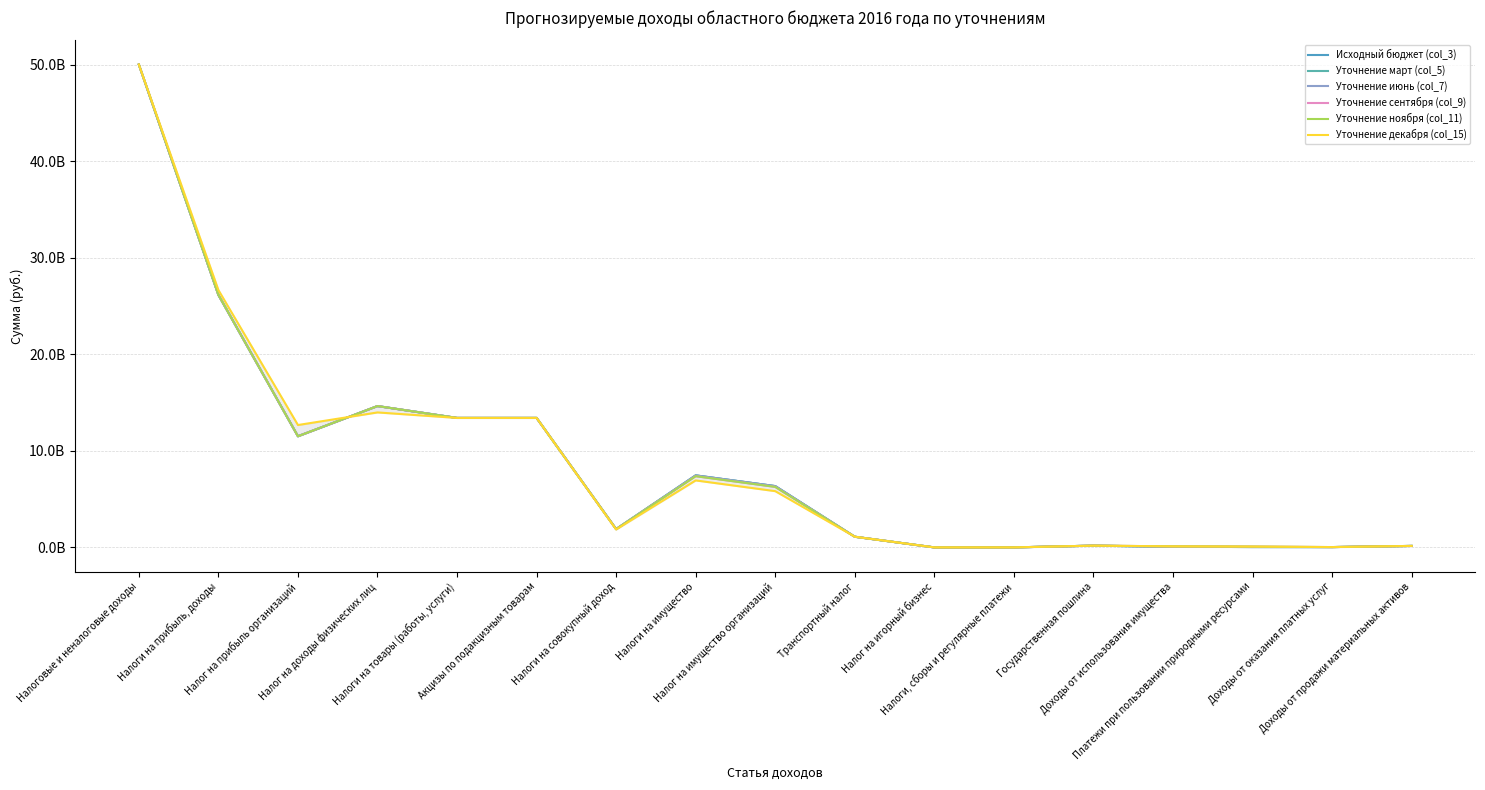

How many data points in Уточнение июнь (col_7) are less than 1898400000?

8